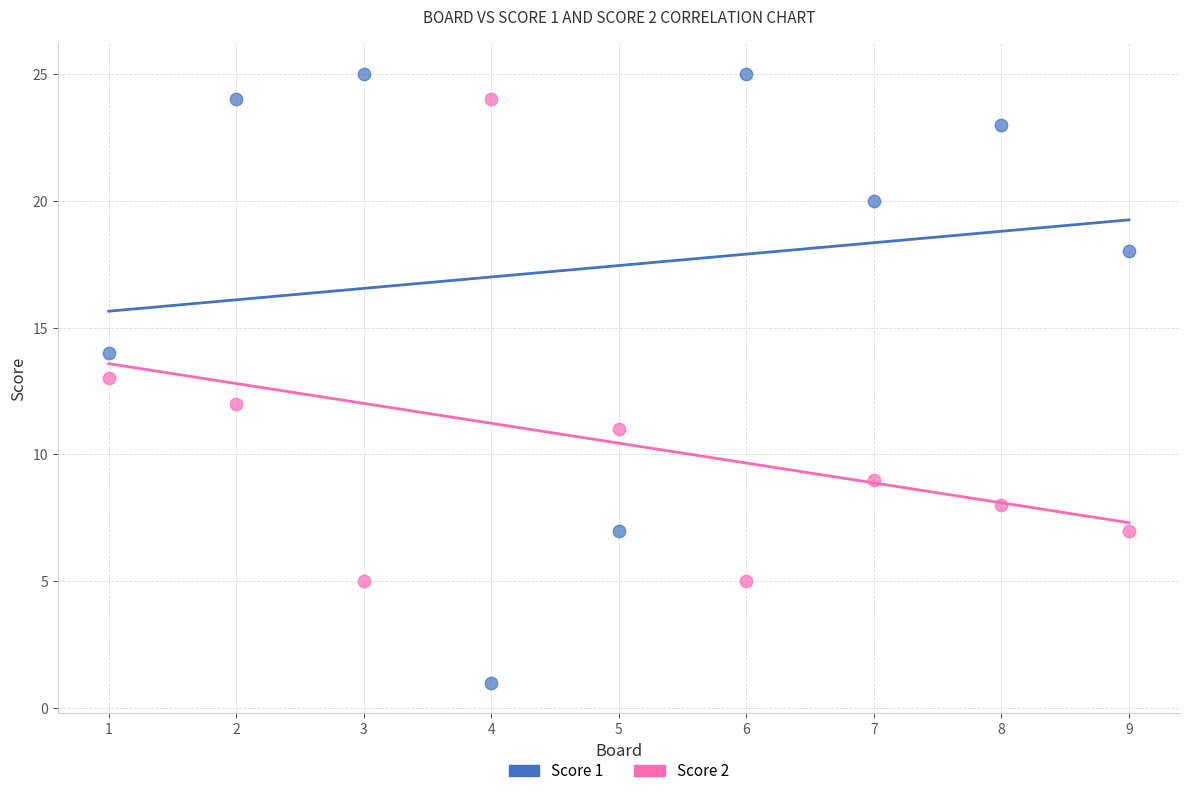

Which series has the widest spread of Y values?

Score 1